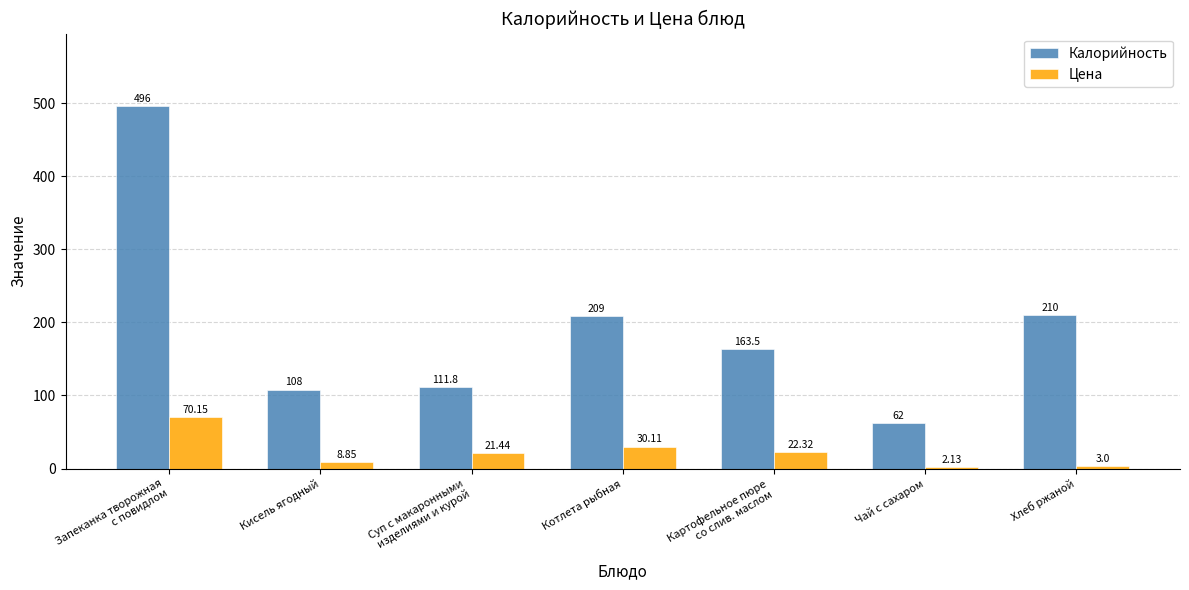

What is the total value across all series at Хлеб ржаной?

213.0